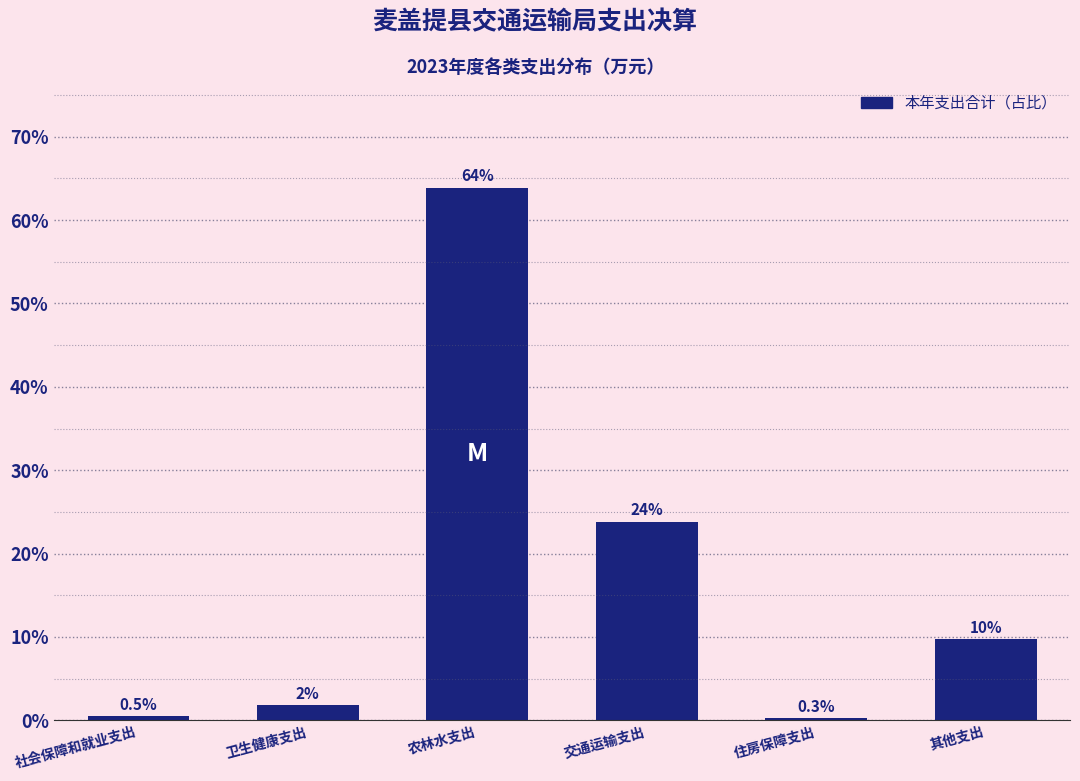

Reading left to right, transcribe all the data shown in this chart.

0.5	1.8	63.9	23.8	0.3	9.7